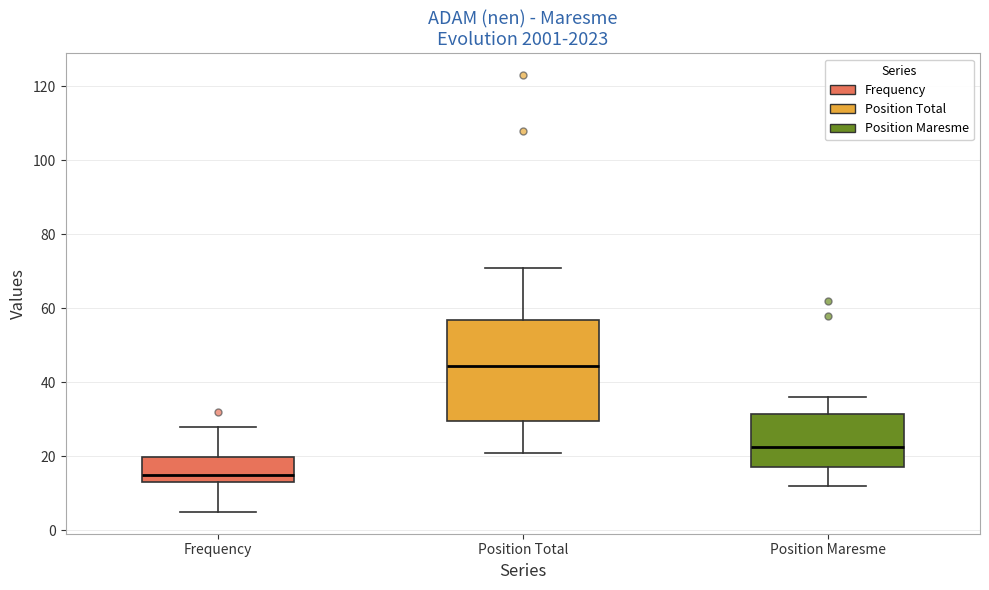

Reading left to right, read every box against the y-axis: the position of its median line, the range the box covers, and the ends of its whiskers. The values are not printed on the chart, so give them approximately, as read against the axis.

Frequency: median 16, box 14 to 20, whiskers 6 to 28
Position Total: median 44, box 30 to 56, whiskers 22 to 72
Position Maresme: median 22, box 18 to 32, whiskers 12 to 36